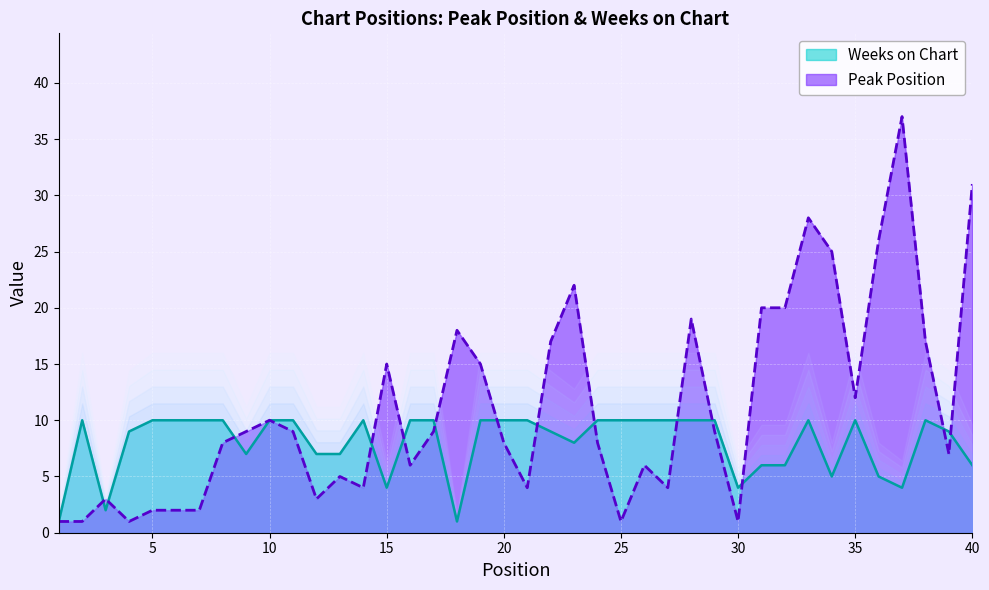

Does the chart display data point markers on the line(s)?

No